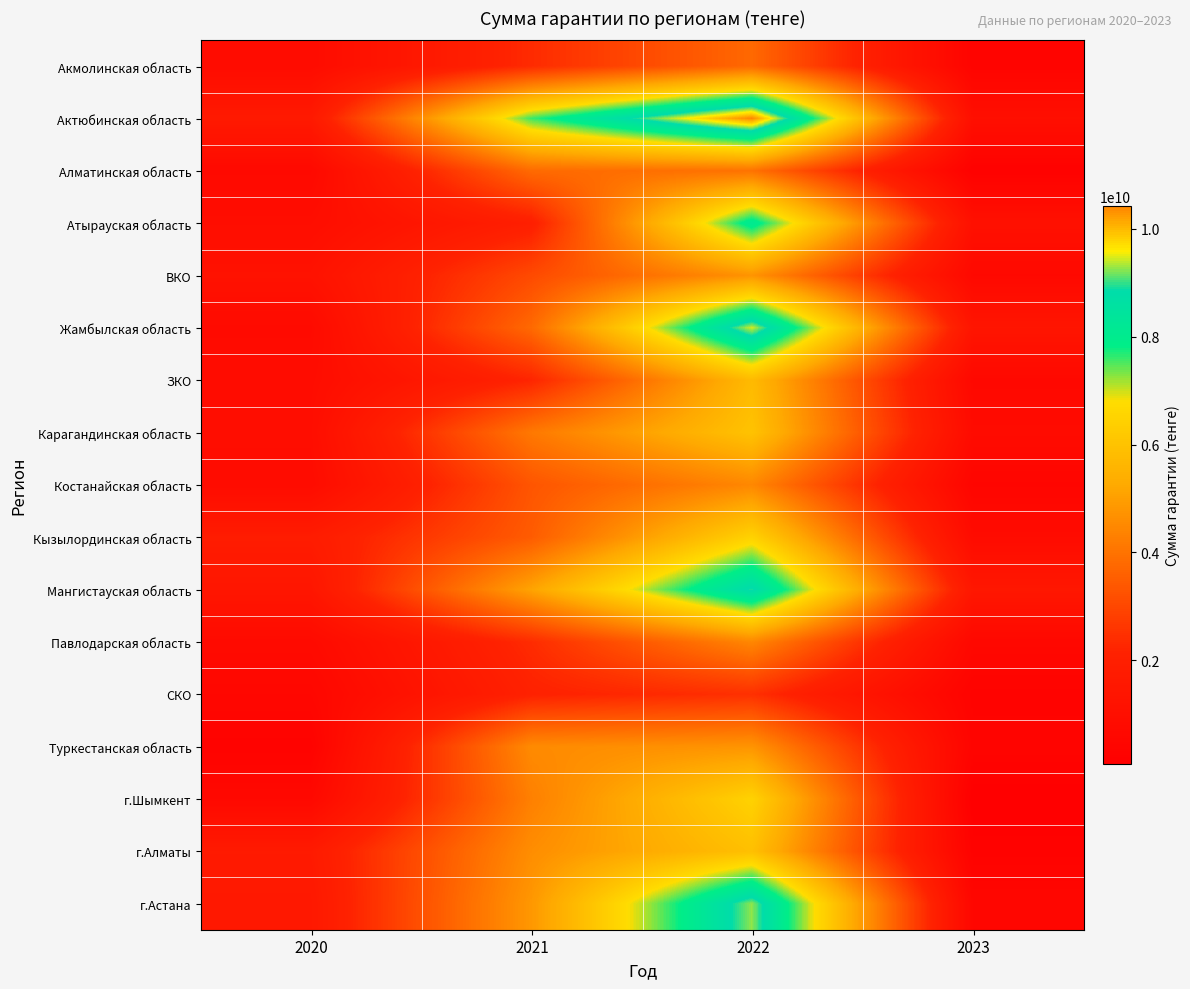

What is the difference between the highest and lowest values at 2021?

5604499188.6